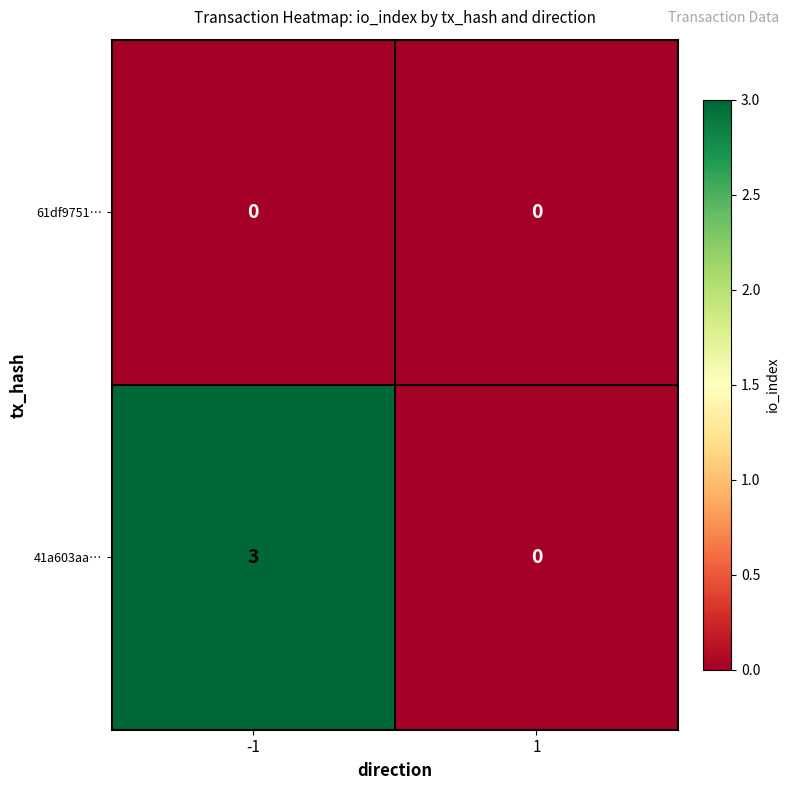

Is the value of 41a603aa… at -1 greater than the value of 61df9751… at 1?

Yes